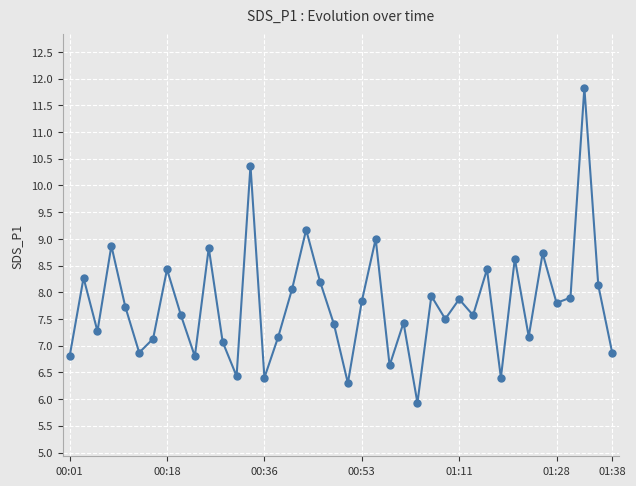

Reading right to left, list all the values displayed in this chart.

6.9	8.1	11.8	7.9	7.8	8.7	7.2	8.6	6.4	8.4	7.6	7.9	7.5	7.9	5.9	7.4	6.6	9.0	7.8	6.3	7.4	8.2	9.2	8.1	7.2	6.4	10.4	6.4	7.1	8.8	6.8	7.6	8.4	7.1	6.9	7.7	8.9	7.3	8.3	6.8